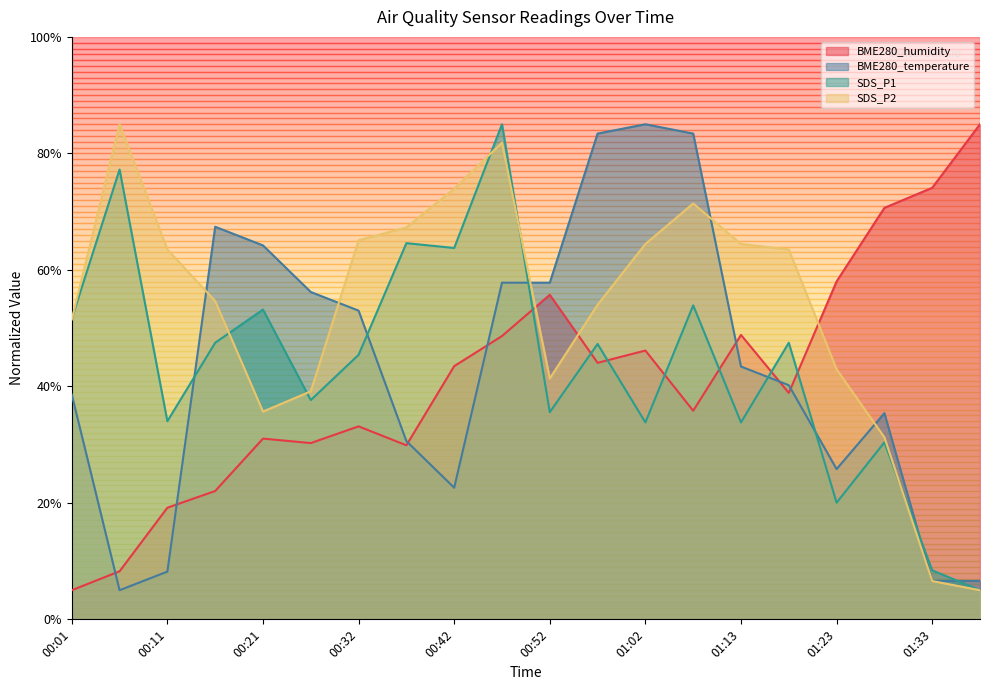

True or false: BME280_humidity has a value of 14.7 at 00:37.

False